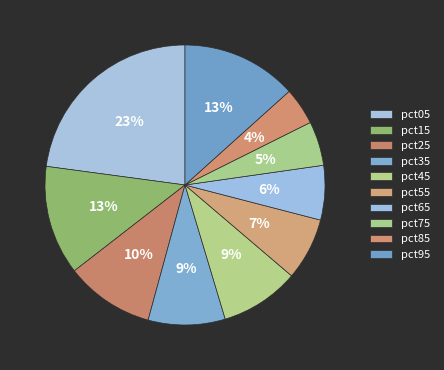

Which has a higher value, pct25 or pct75?

pct25